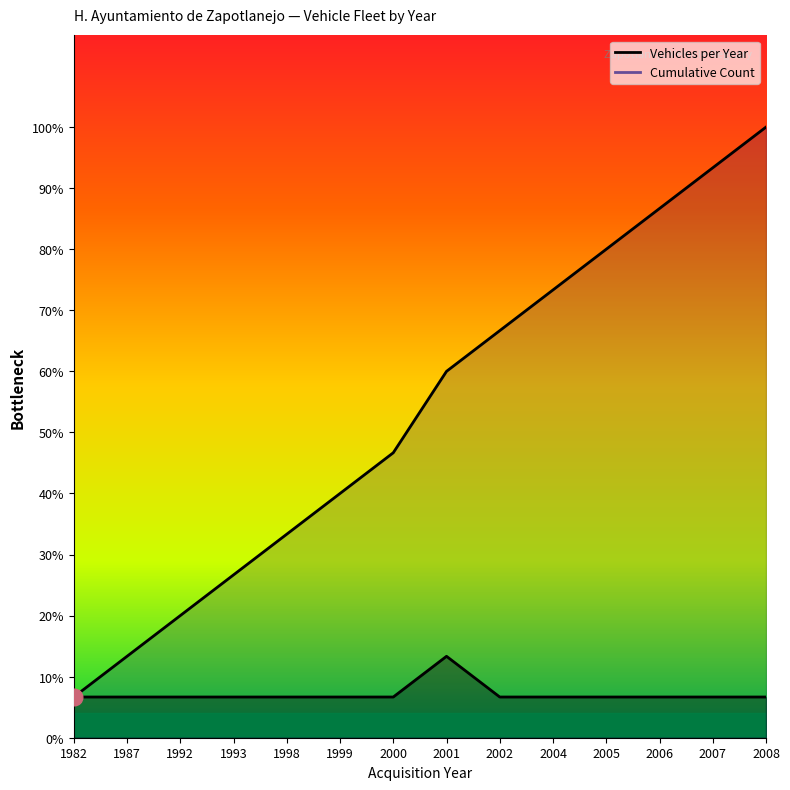

Between 2005 and 1999, which is larger?

2005